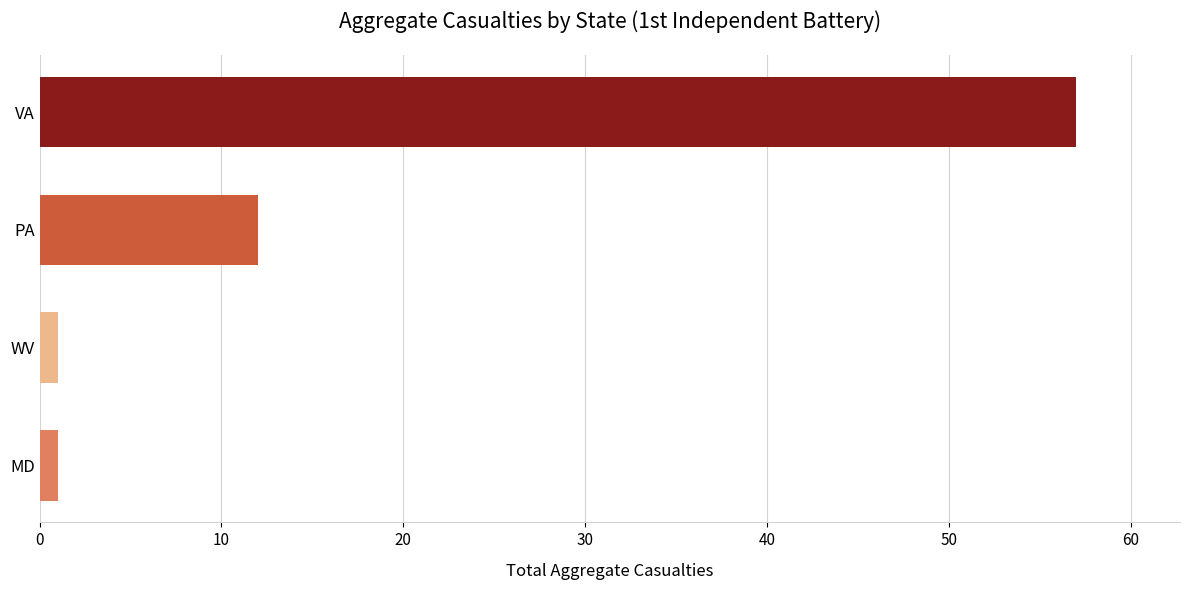

What is the maximum value shown in the chart?

57